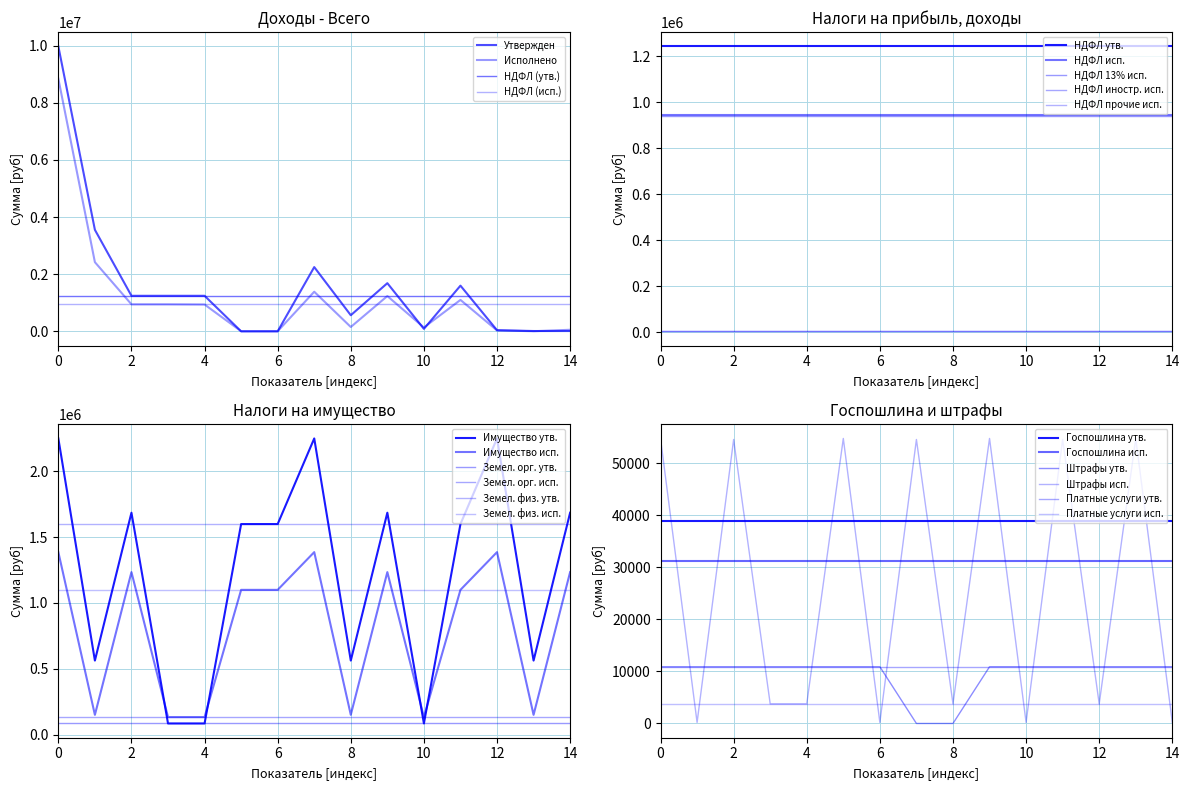

What is the value of the НАЛОГИ НА ИМУЩЕСТВО (утв.) point at the 8th from the left?

2248000.0